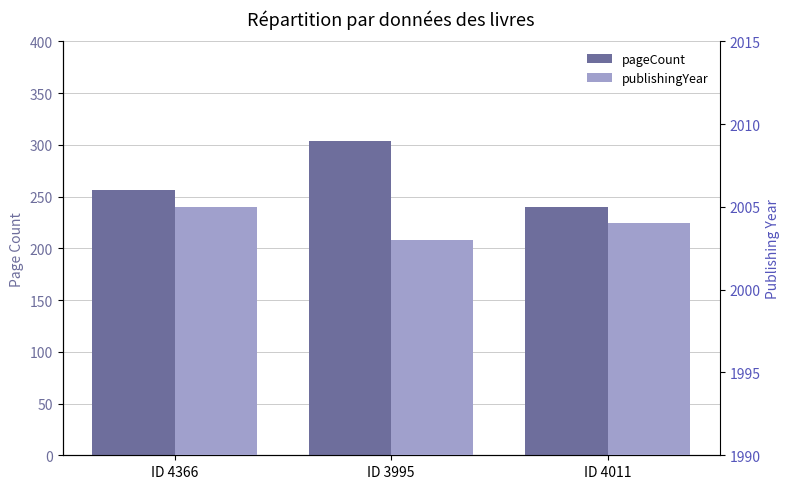

Which series changed the most between ID 4366 and ID 3995?

pageCount